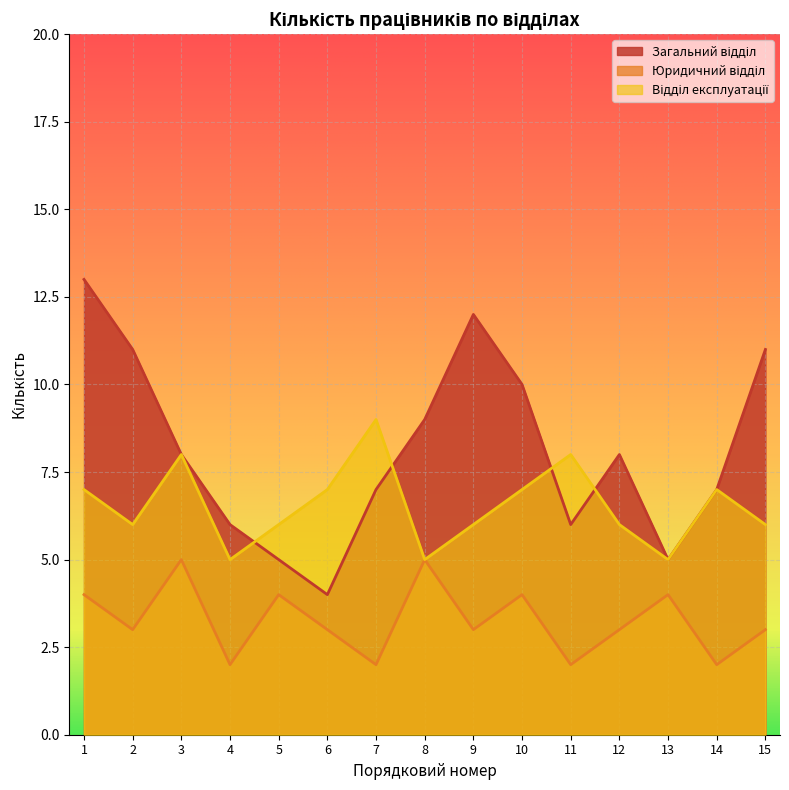

True or false: Загальний відділ has a value of 7 at 14.

True